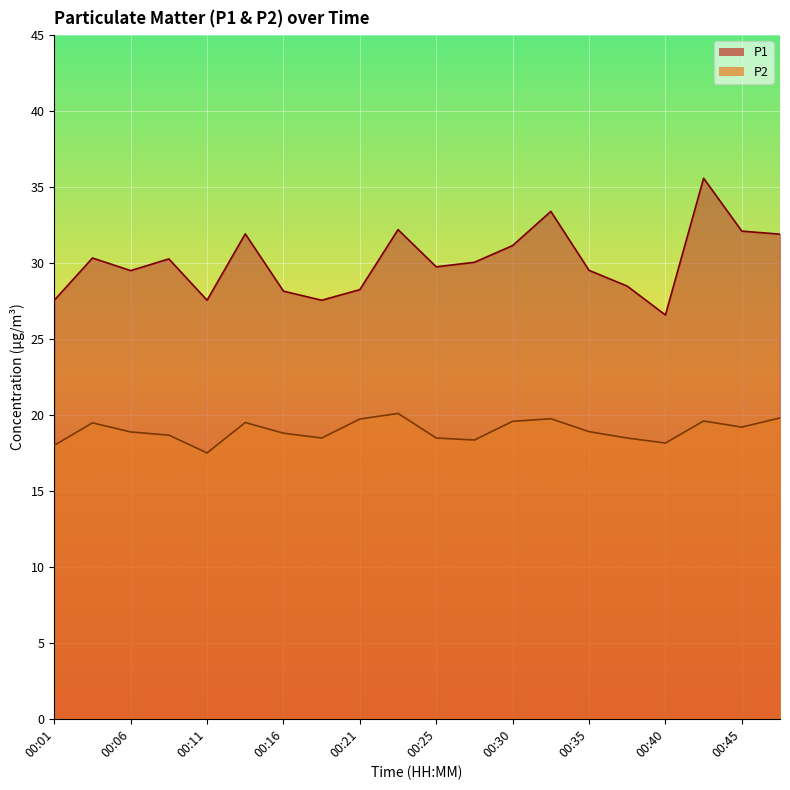

Between 00:28 and 00:38, which is larger?

00:28